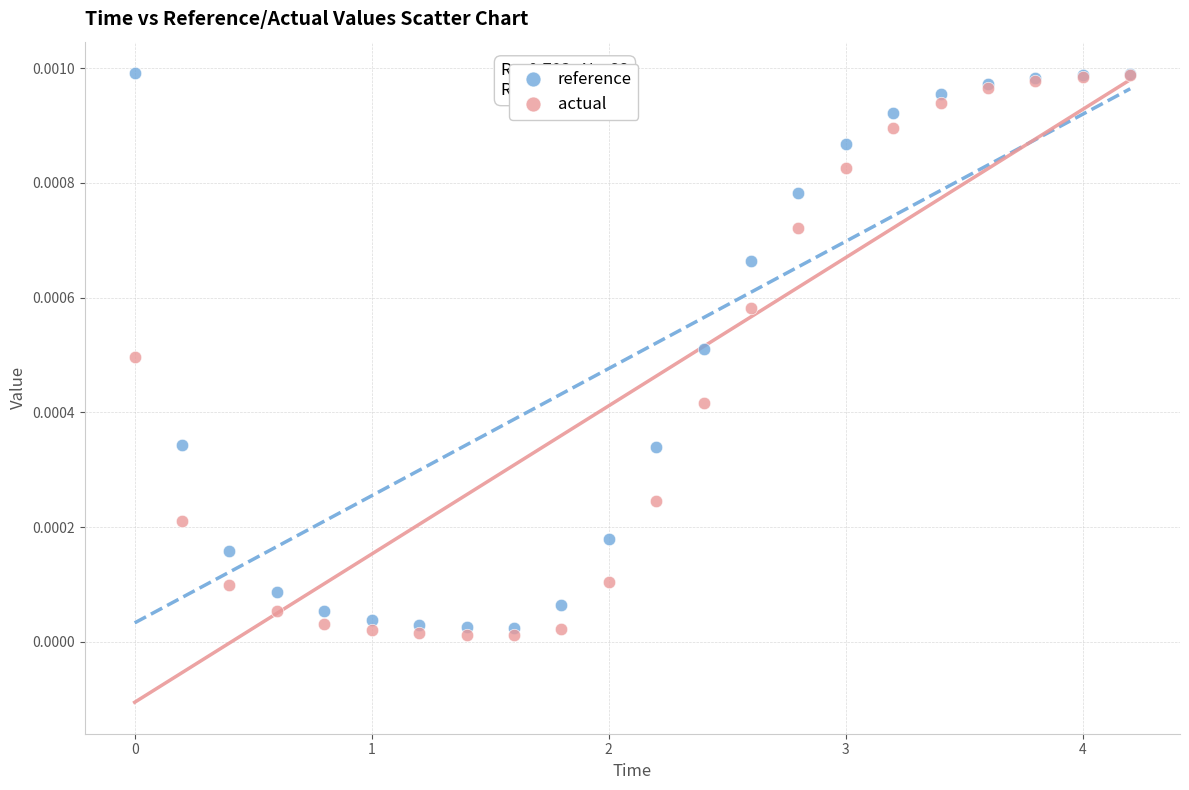

What are all the series names shown in the legend?

reference, actual